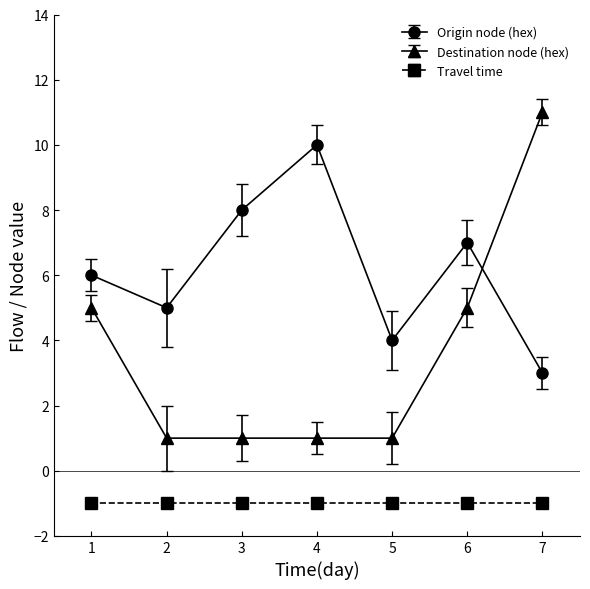

What is the maximum value shown in the chart?

11